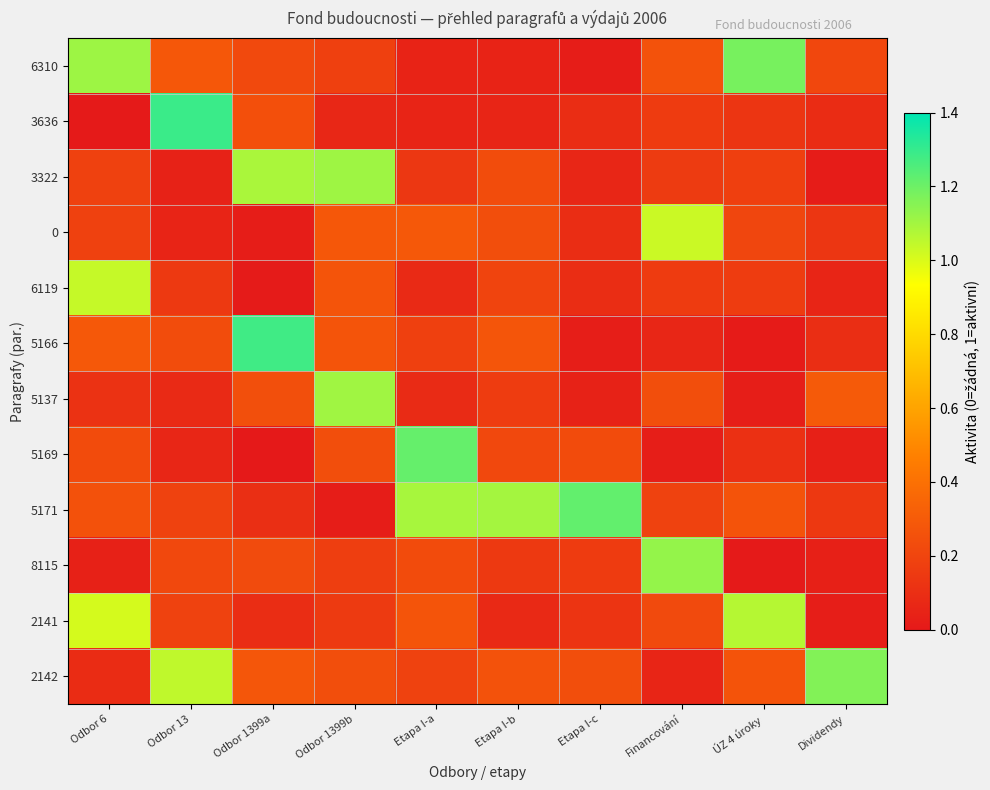

Reading left to right, transcribe all the data shown in this chart.

6310: Odbor 6=1.1	Odbor 13=0.3	Odbor 1399a=0.2	Odbor 1399b=0.2	Etapa I-a=0.0	Etapa I-b=0.0	Etapa I-c=0.0	Financování=0.3	ÚZ 4 úroky=1.2	Dividendy=0.2
3636: Odbor 6=0.0	Odbor 13=1.3	Odbor 1399a=0.2	Odbor 1399b=0.1	Etapa I-a=0.1	Etapa I-b=0.1	Etapa I-c=0.1	Financování=0.2	ÚZ 4 úroky=0.1	Dividendy=0.1
3322: Odbor 6=0.2	Odbor 13=0.0	Odbor 1399a=1.1	Odbor 1399b=1.1	Etapa I-a=0.1	Etapa I-b=0.2	Etapa I-c=0.1	Financování=0.2	ÚZ 4 úroky=0.2	Dividendy=0.0
0: Odbor 6=0.2	Odbor 13=0.1	Odbor 1399a=0.0	Odbor 1399b=0.3	Etapa I-a=0.3	Etapa I-b=0.2	Etapa I-c=0.1	Financování=1.0	ÚZ 4 úroky=0.2	Dividendy=0.1
6119: Odbor 6=1.0	Odbor 13=0.1	Odbor 1399a=0.0	Odbor 1399b=0.3	Etapa I-a=0.1	Etapa I-b=0.2	Etapa I-c=0.1	Financování=0.2	ÚZ 4 úroky=0.2	Dividendy=0.1
5166: Odbor 6=0.3	Odbor 13=0.2	Odbor 1399a=1.3	Odbor 1399b=0.3	Etapa I-a=0.2	Etapa I-b=0.3	Etapa I-c=0.0	Financování=0.1	ÚZ 4 úroky=0.0	Dividendy=0.1
5137: Odbor 6=0.1	Odbor 13=0.1	Odbor 1399a=0.2	Odbor 1399b=1.1	Etapa I-a=0.1	Etapa I-b=0.2	Etapa I-c=0.0	Financování=0.2	ÚZ 4 úroky=0.0	Dividendy=0.3
5169: Odbor 6=0.2	Odbor 13=0.1	Odbor 1399a=0.0	Odbor 1399b=0.2	Etapa I-a=1.2	Etapa I-b=0.2	Etapa I-c=0.2	Financování=0.0	ÚZ 4 úroky=0.1	Dividendy=0.0
5171: Odbor 6=0.3	Odbor 13=0.2	Odbor 1399a=0.1	Odbor 1399b=0.0	Etapa I-a=1.1	Etapa I-b=1.1	Etapa I-c=1.2	Financování=0.2	ÚZ 4 úroky=0.3	Dividendy=0.1
8115: Odbor 6=0.0	Odbor 13=0.2	Odbor 1399a=0.2	Odbor 1399b=0.2	Etapa I-a=0.2	Etapa I-b=0.1	Etapa I-c=0.2	Financování=1.1	ÚZ 4 úroky=0.0	Dividendy=0.0
2141: Odbor 6=1.0	Odbor 13=0.2	Odbor 1399a=0.1	Odbor 1399b=0.2	Etapa I-a=0.3	Etapa I-b=0.1	Etapa I-c=0.1	Financování=0.2	ÚZ 4 úroky=1.1	Dividendy=0.0
2142: Odbor 6=0.1	Odbor 13=1.0	Odbor 1399a=0.3	Odbor 1399b=0.2	Etapa I-a=0.2	Etapa I-b=0.3	Etapa I-c=0.2	Financování=0.1	ÚZ 4 úroky=0.3	Dividendy=1.2